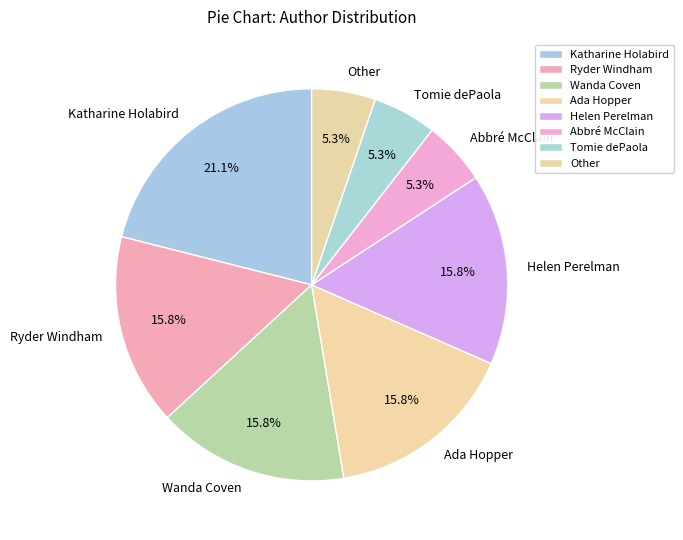

Approximately how many times larger is the value at Other compared to Ada Hopper?

0.3